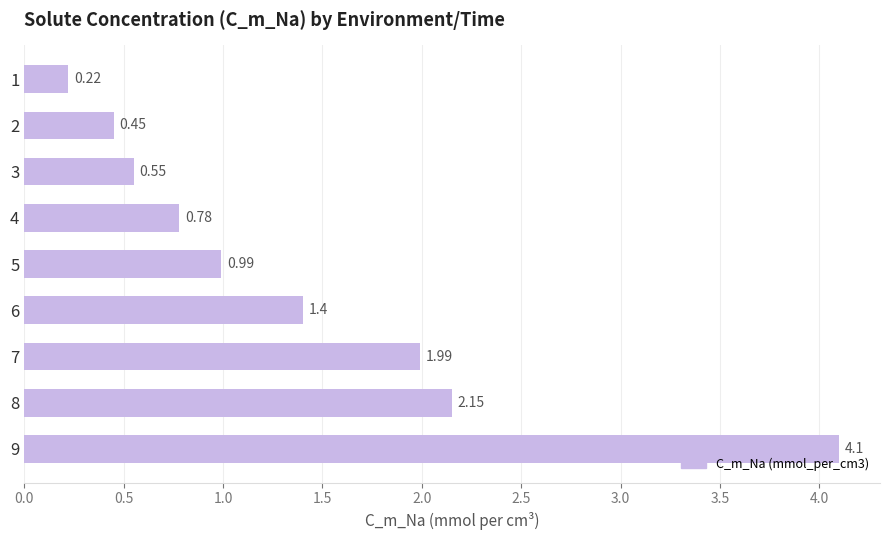

Between 6 and 9, which is larger?

9